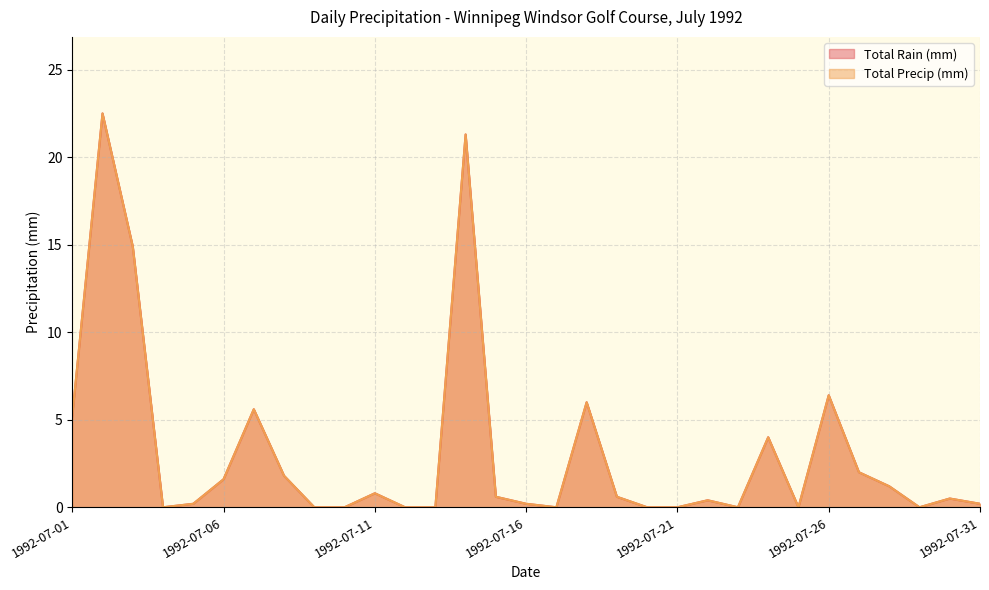

Rank the series by their maximum value, from highest to lowest.

Total Rain (mm), Total Precip (mm)